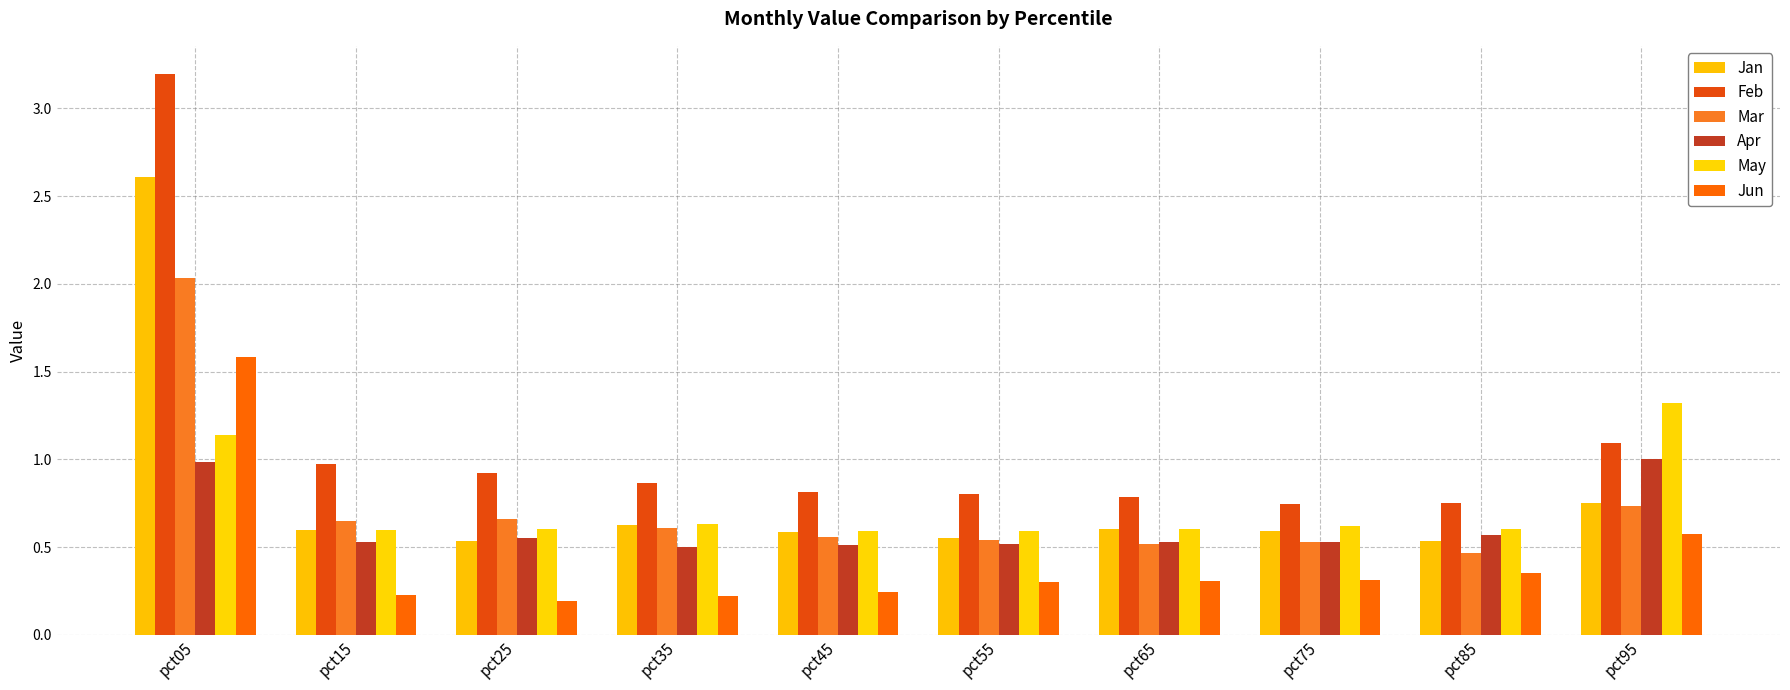

What are all the series names shown in the legend?

Jan, Feb, Mar, Apr, May, Jun